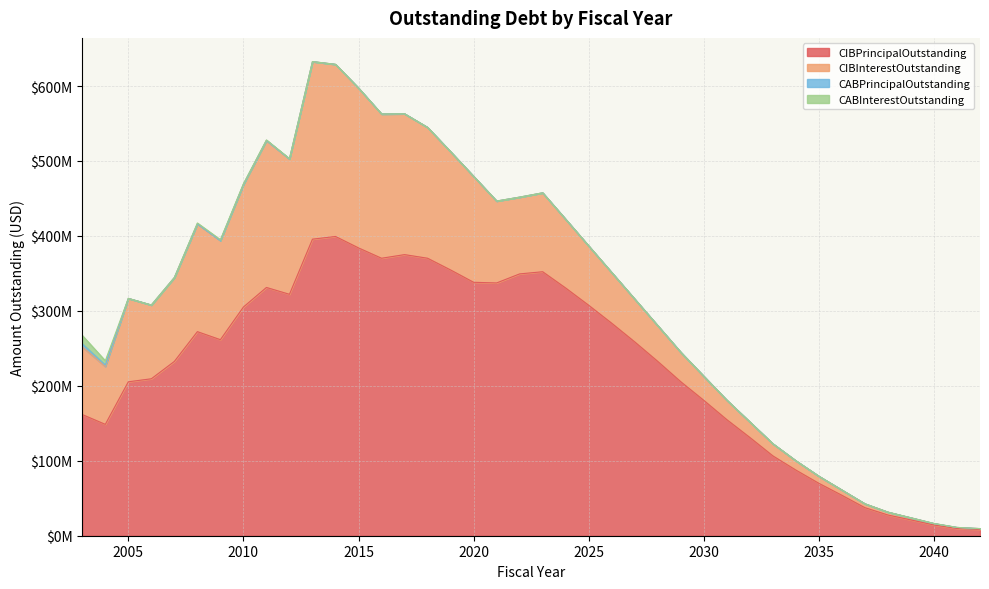

What is the difference between the highest and lowest values at 2006?

209400000.0